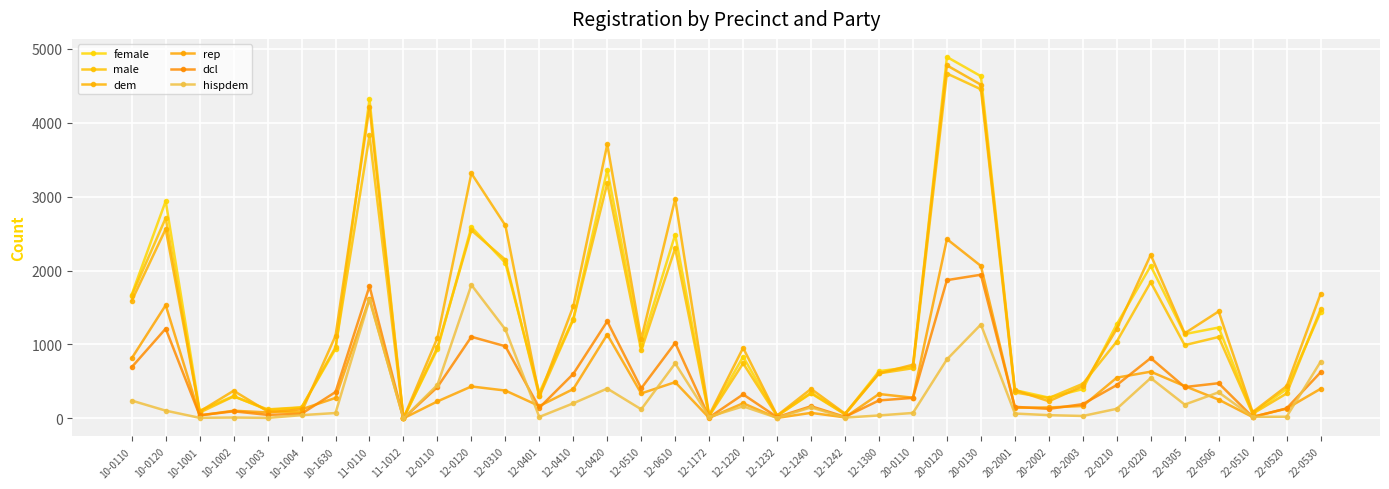

Is it true that hispdem equals 1270 at 20-0130?

True